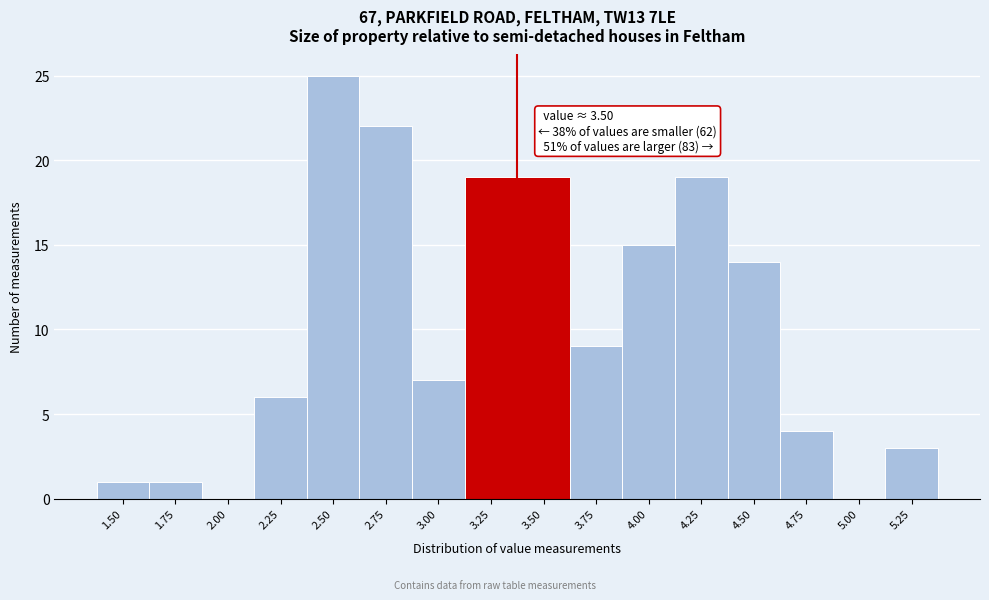

Reading right to left, list all the values displayed in this chart.

5.25=3	5.00=0	4.75=4	4.50=14	4.25=19	4.00=15	3.75=9	3.50=19	3.25=19	3.00=7	2.75=22	2.50=25	2.25=6	2.00=0	1.75=1	1.50=1